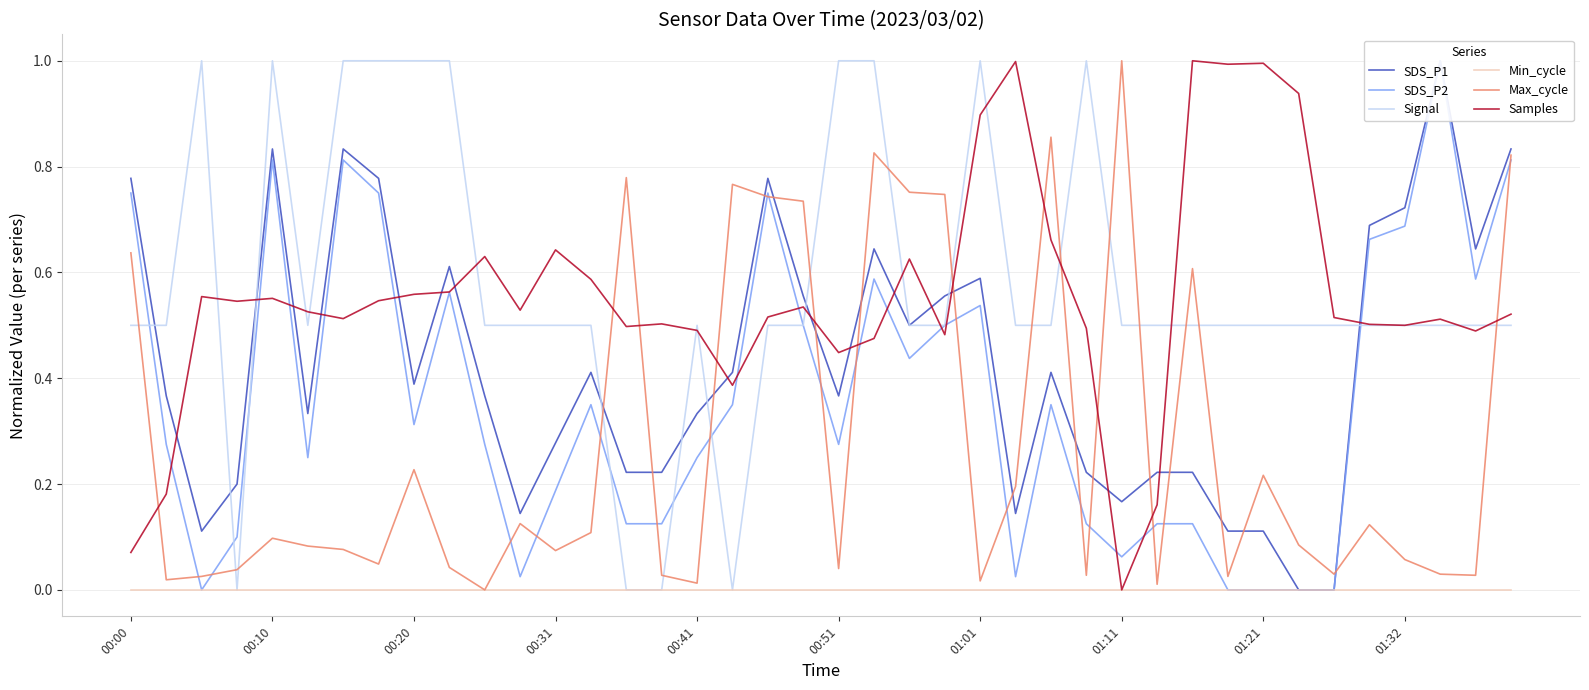

What is the maximum value for Max_cycle?

1.0